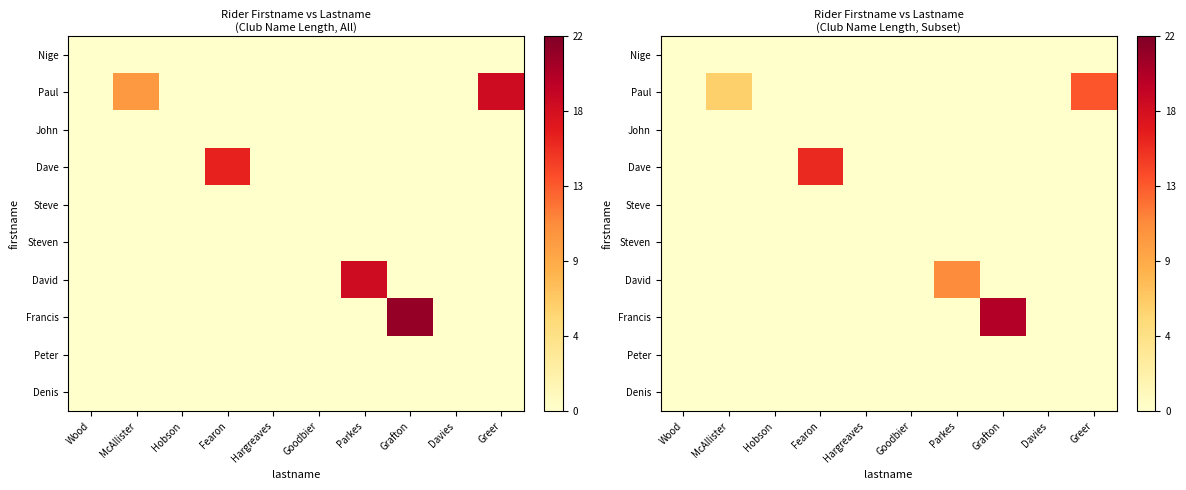

What is the greatest value displayed?

19.7